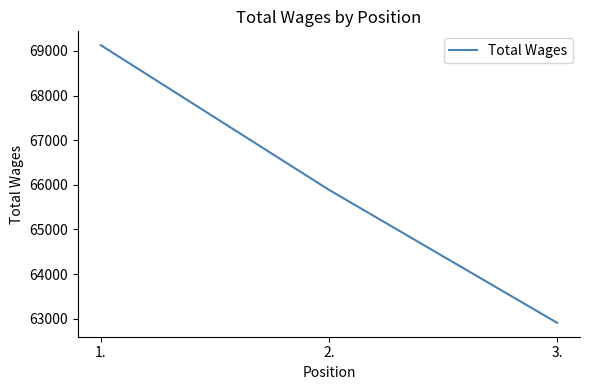

What is the ratio of the value at 2. to the value at 1.?

1.0